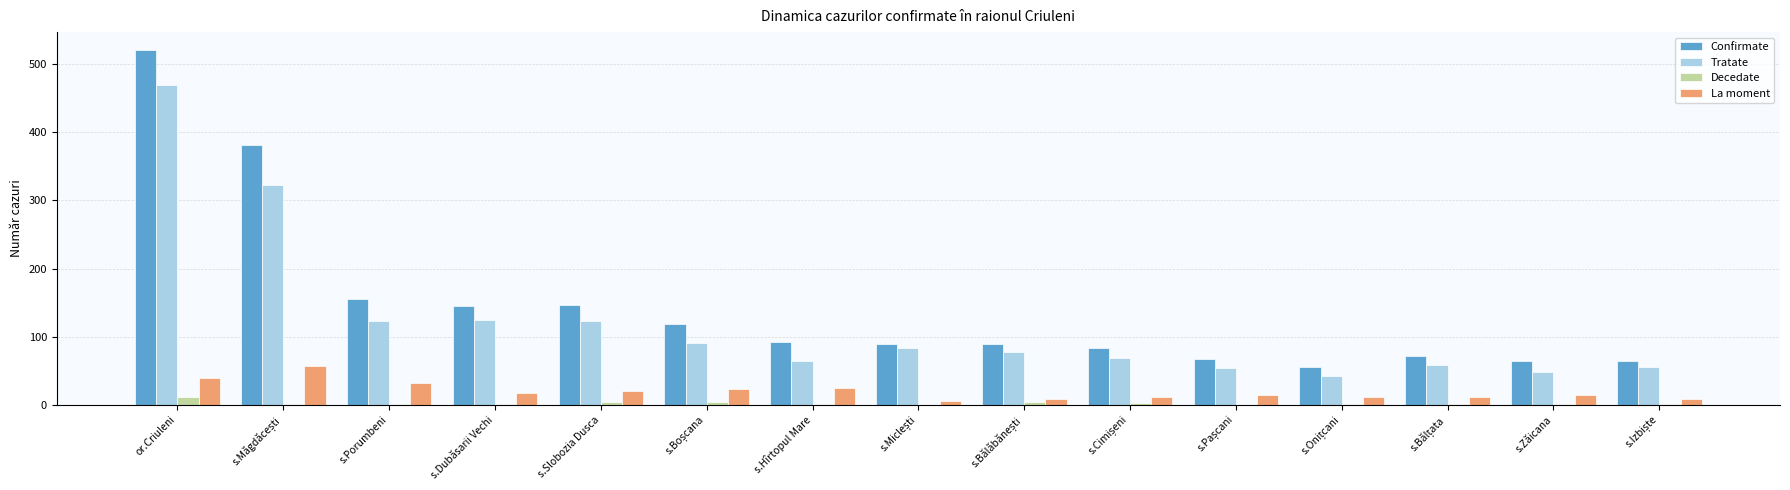

The Decedate series shows 2 at s.Dubăsarii Vechi. True or false?

True